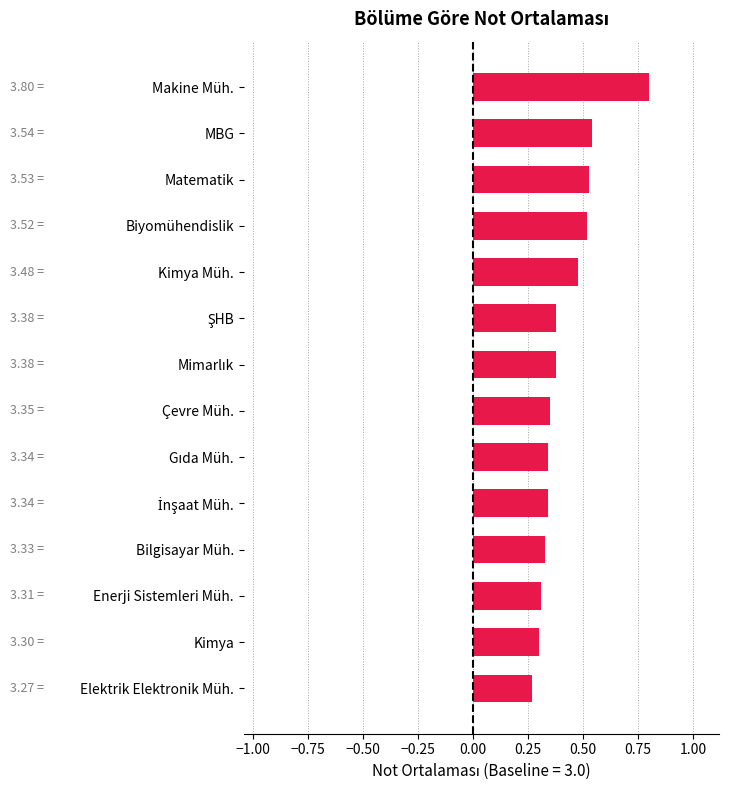

At which label is the value closest to 0?

Elektrik Elektronik Müh.